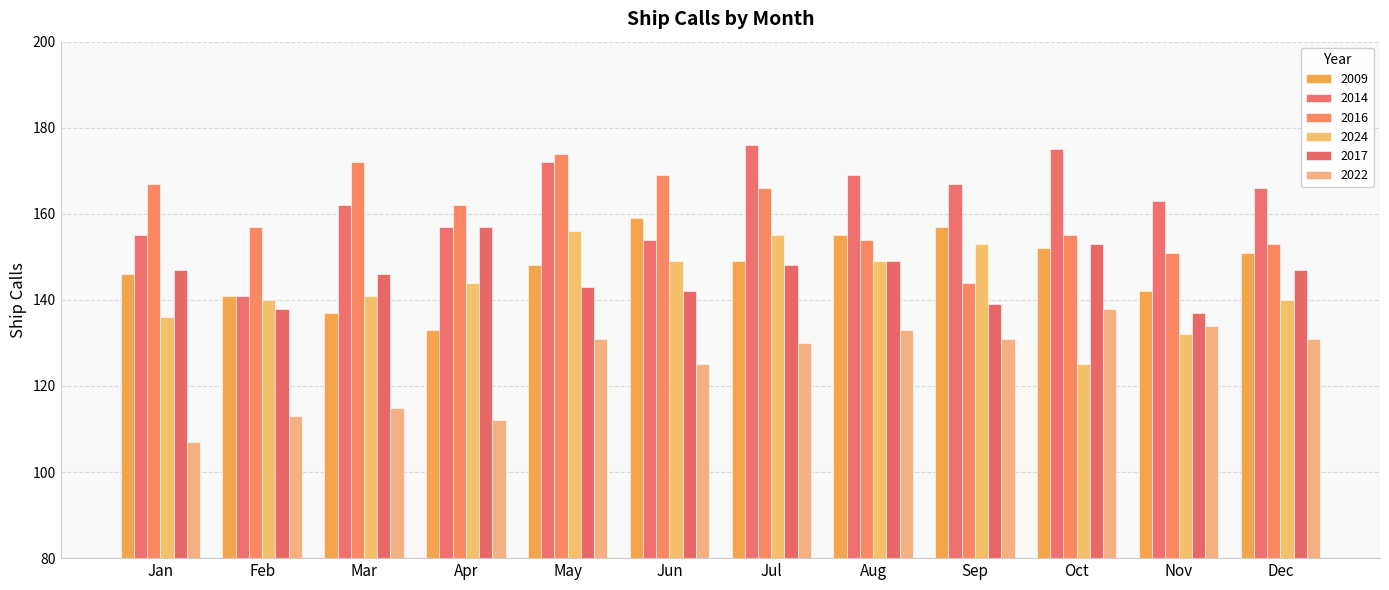

What value does the 2014 series have at Dec, to the nearest 10?

170